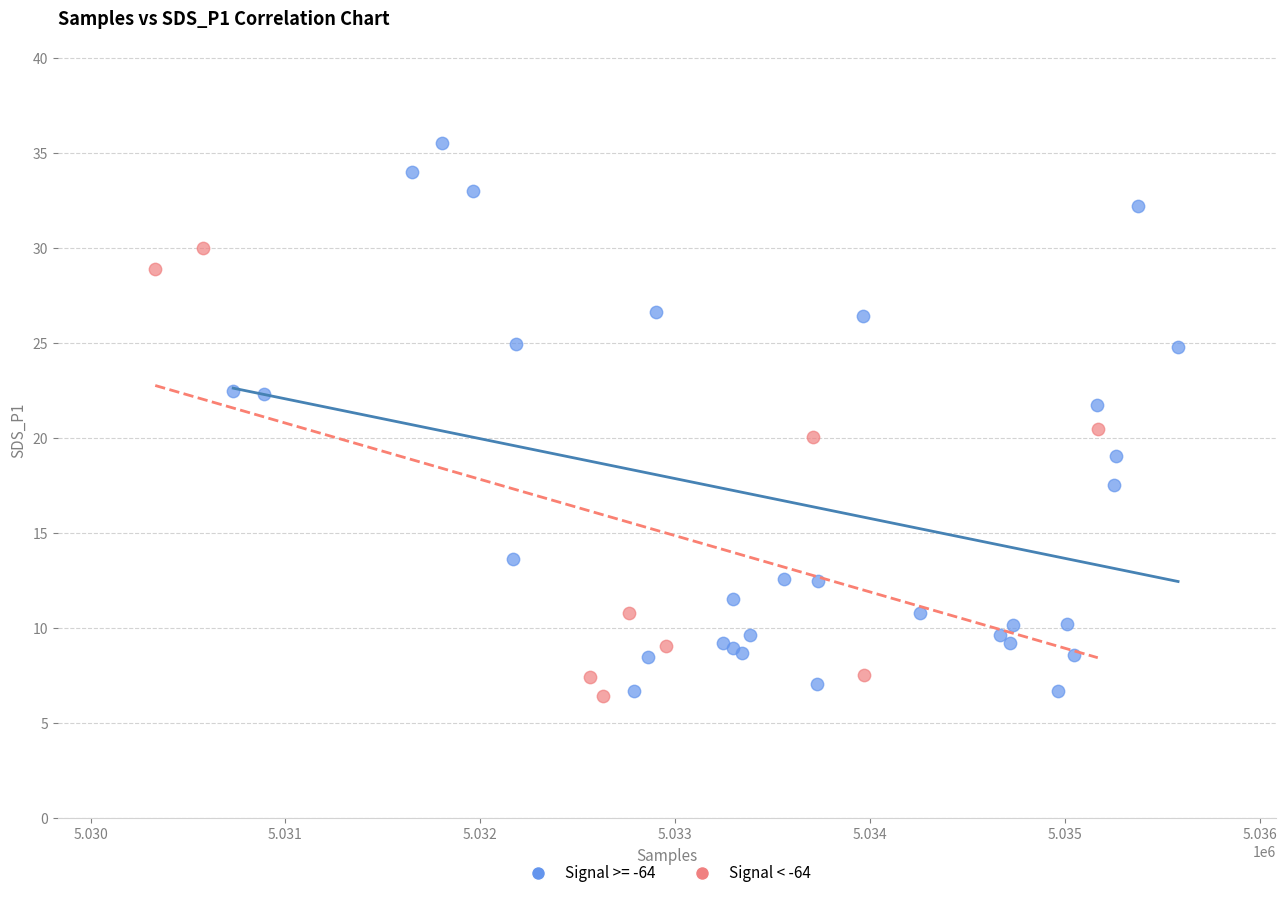

Which series has the largest Y range (max minus min)?

Signal >= -64